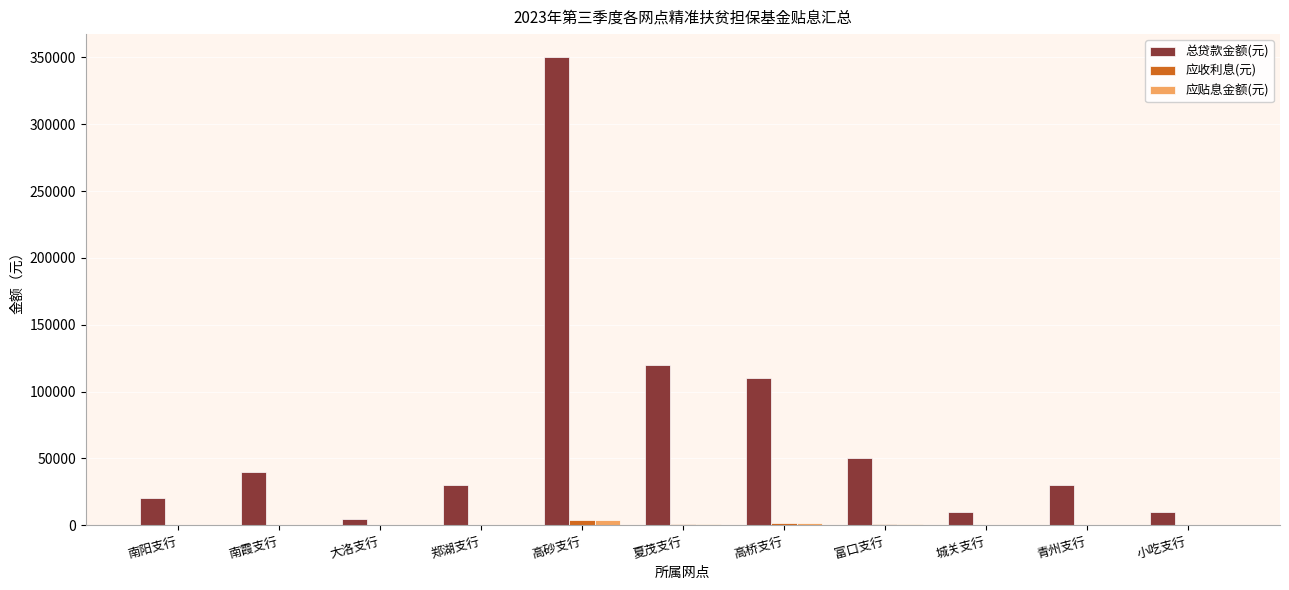

Where does the 总贷款金额(元) series first go above 30000?

南霞支行